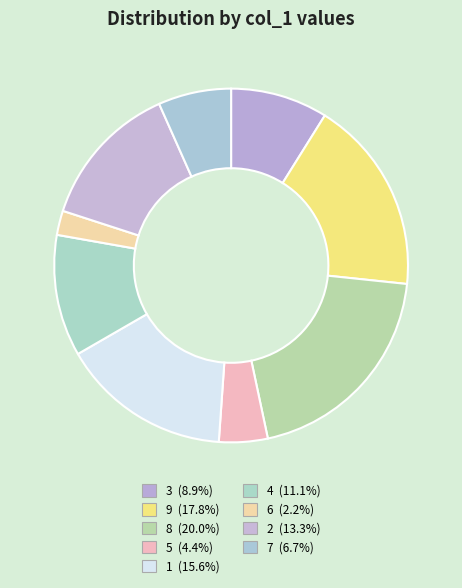

What is the change in value from 5 to 7?

+1